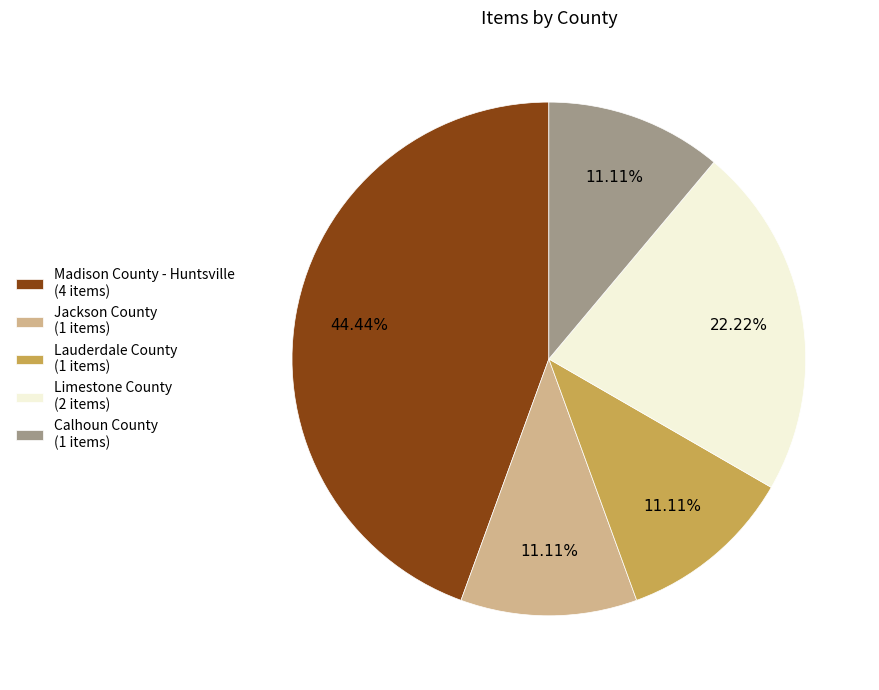

Is there any slice that represents more than half of the pie?

No